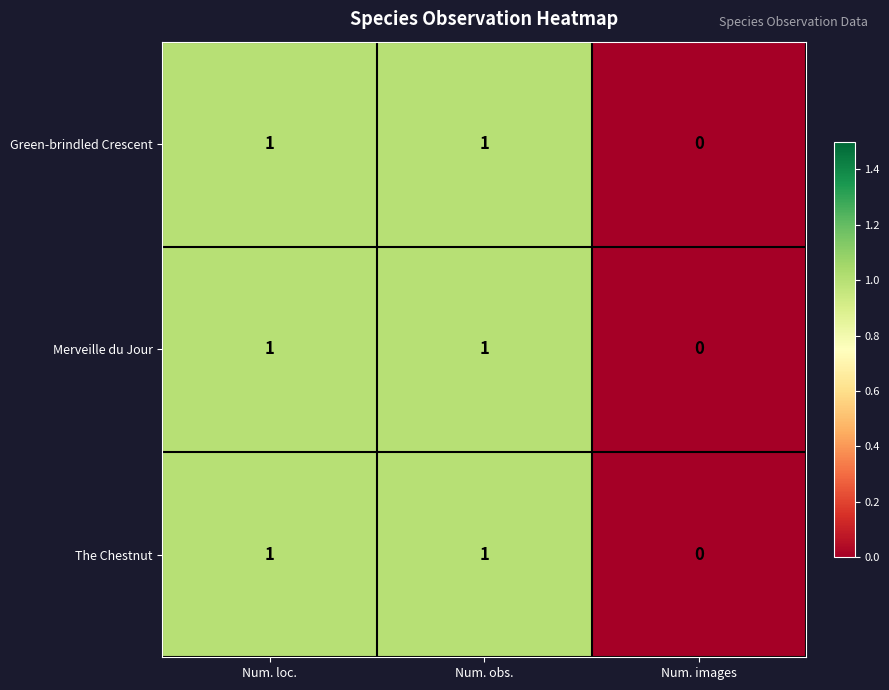

What is the total value across all series at Num. loc.?

3